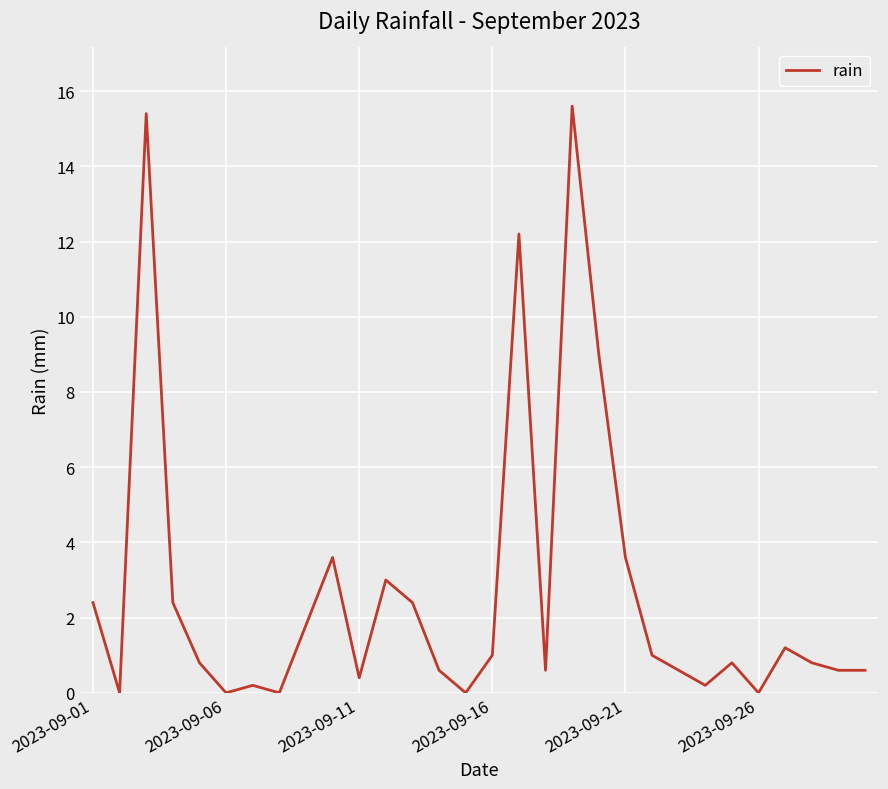

What is the maximum value shown in the chart?

15.6